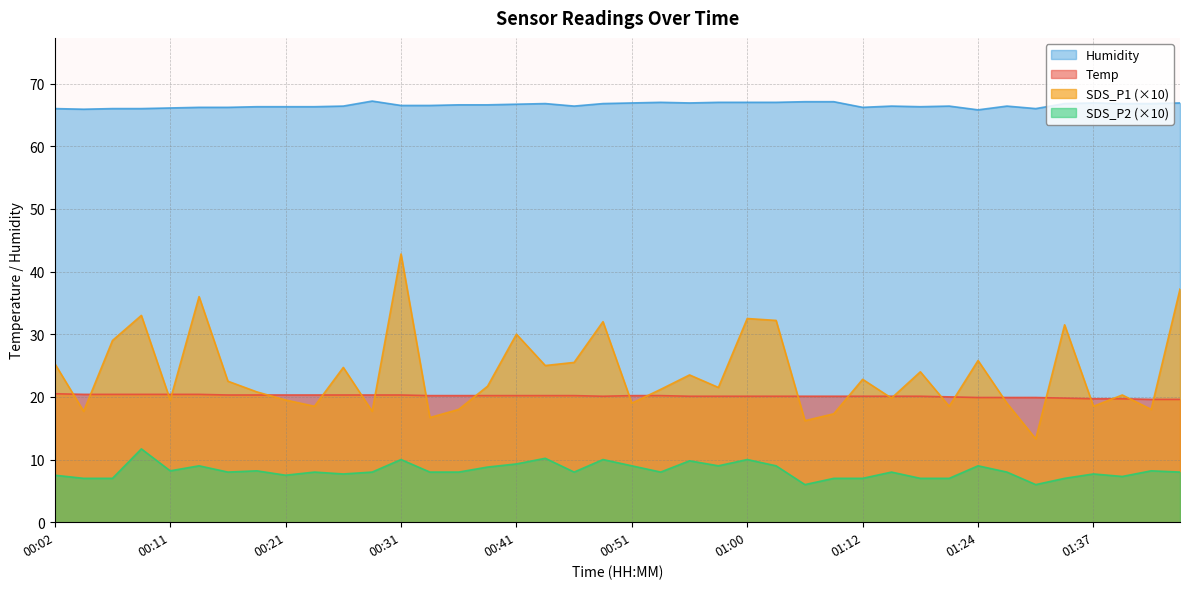

Which series has the widest spread of values?

SDS_P1 (×10)